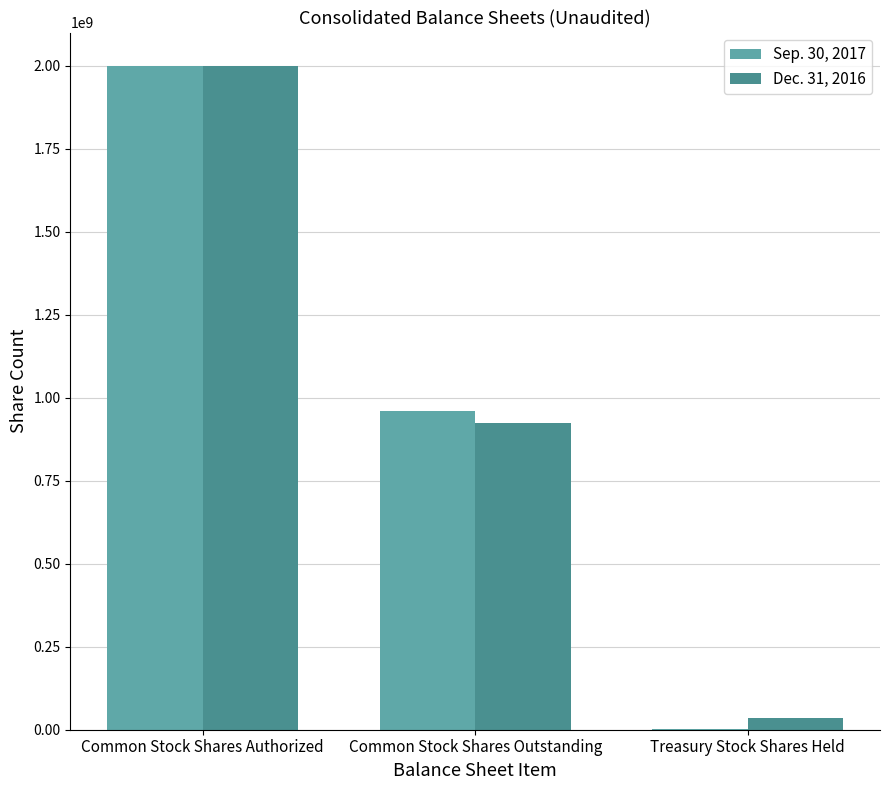

Is the value of Dec. 31, 2016 at Treasury Stock Shares Held greater than the value of Sep. 30, 2017 at Common Stock Shares Outstanding?

No